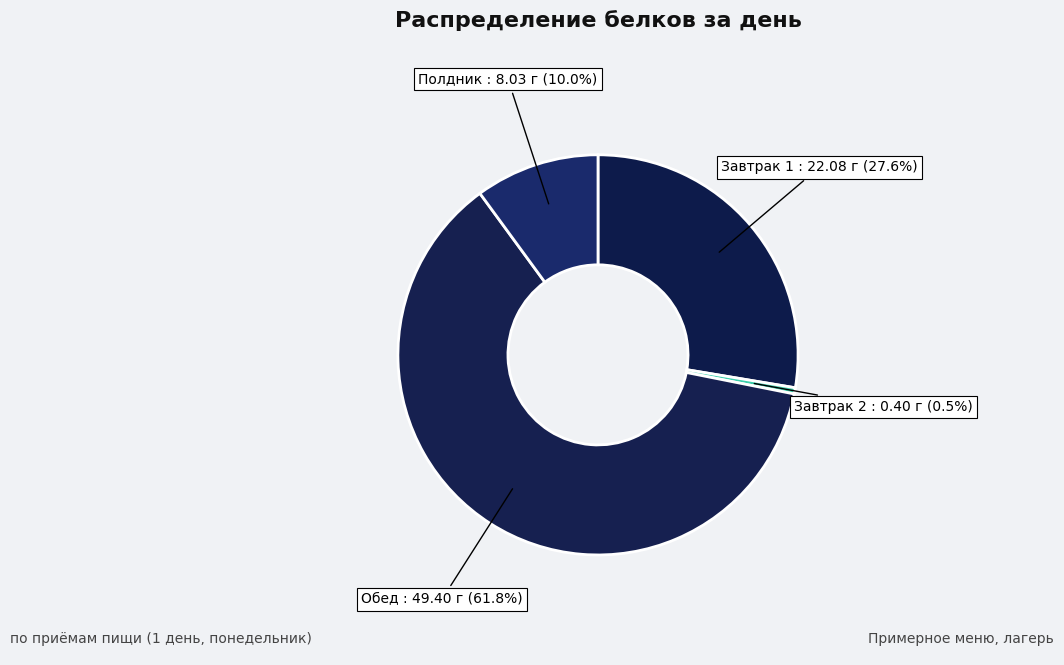

Count the number of slices in the pie.

4